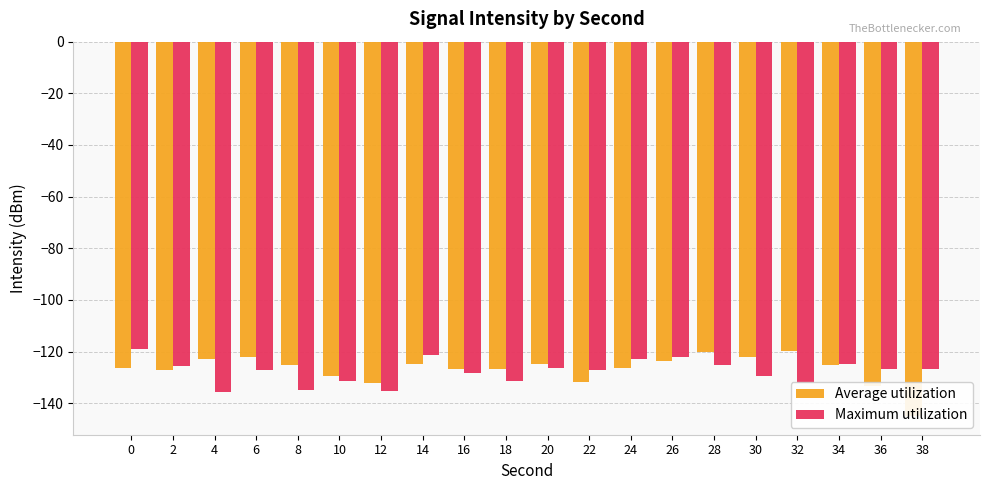

At which category does the chart reach its minimum across all series?

38